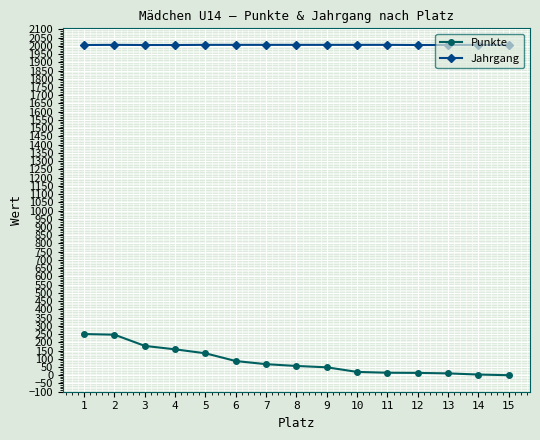

Is the value of Punkte at 10 greater than the value of Jahrgang at 13?

No